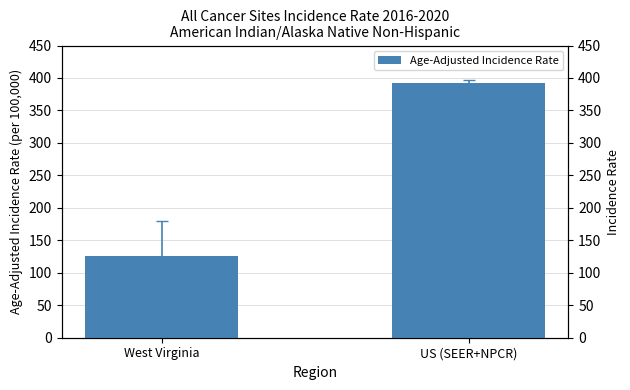

What is the label of the 1st bar from the right?

US (SEER+NPCR)